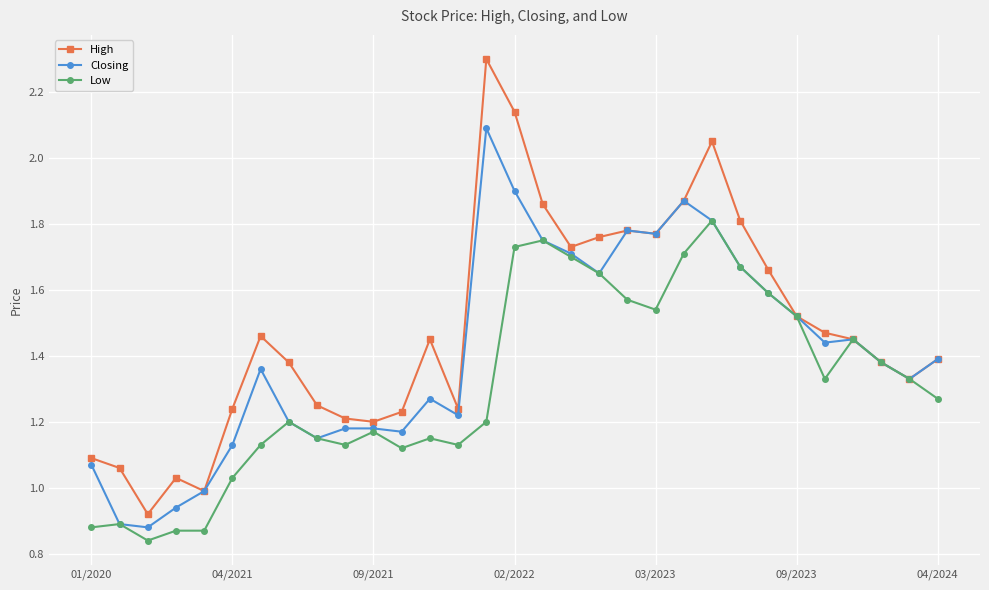

How many data points in High are above 1?

29